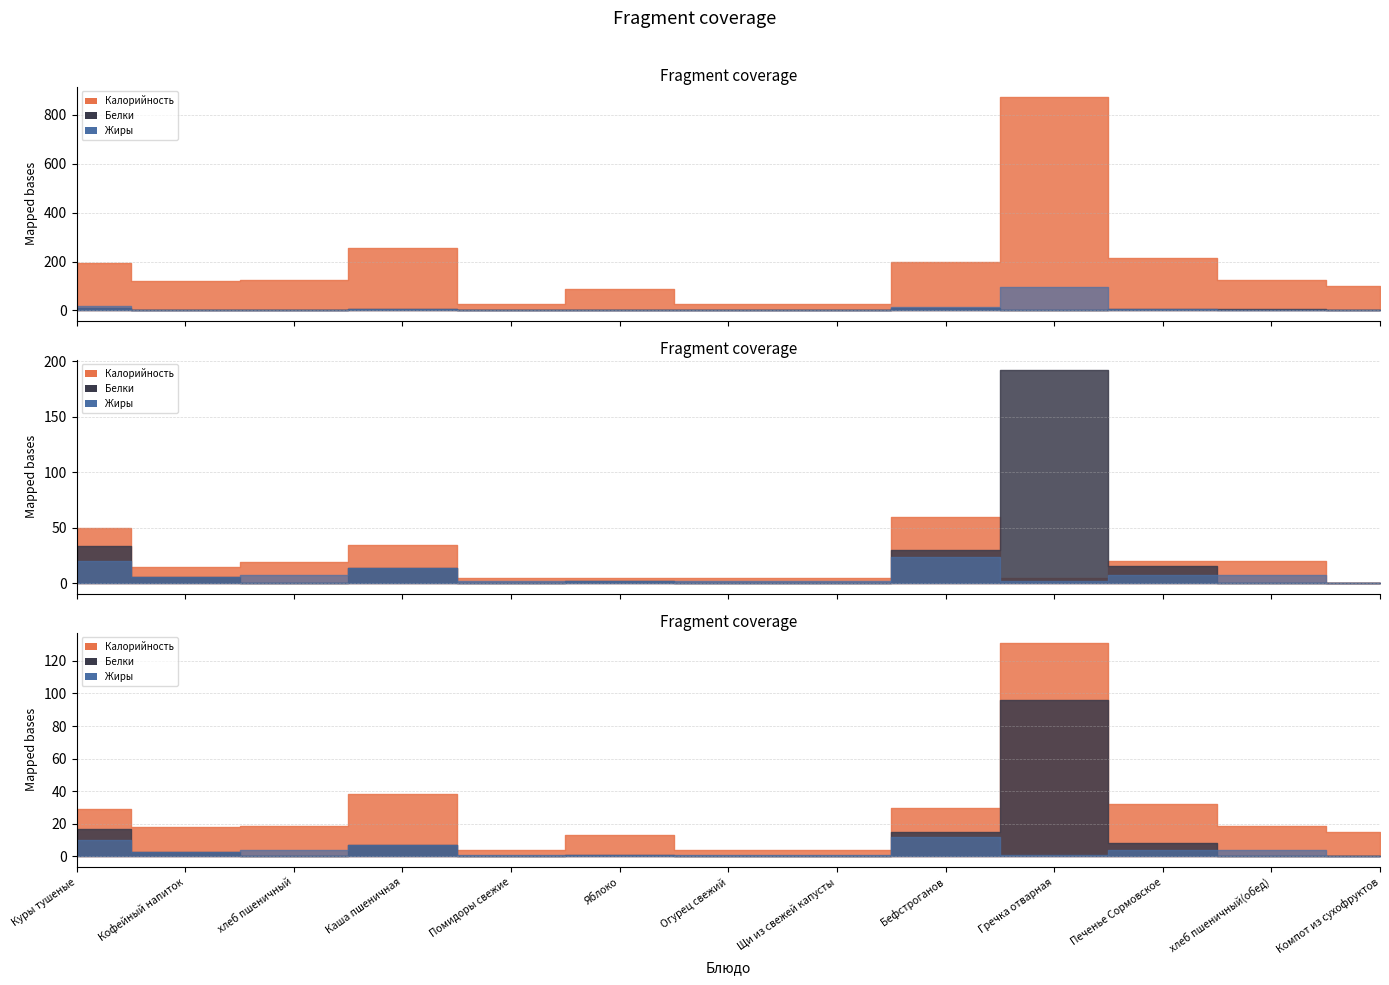

What are all the series names shown in the legend?

Калорийность, Белки, Жиры